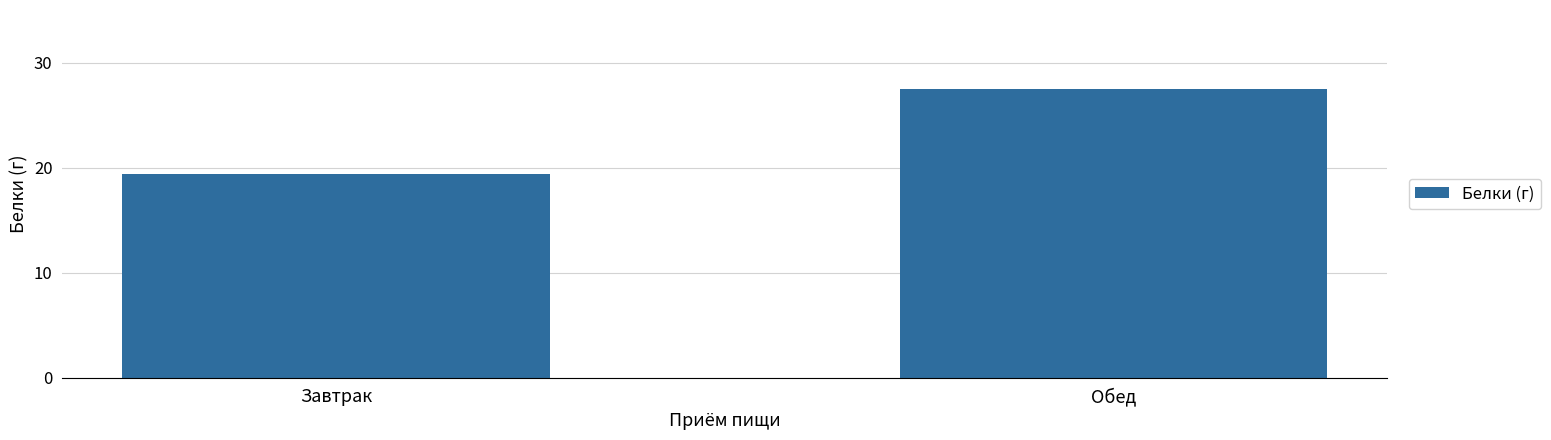

What is the sum of all values?

46.9